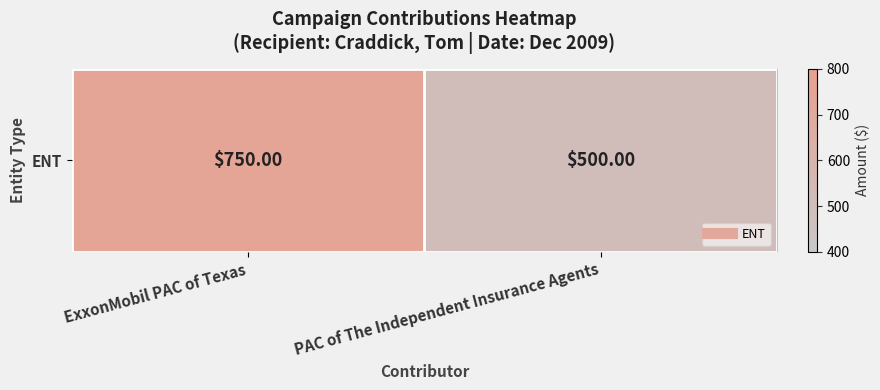

Reading right to left, what are all the values shown in this chart?

PAC of The Independent Insurance Agents=500	ExxonMobil PAC of Texas=750